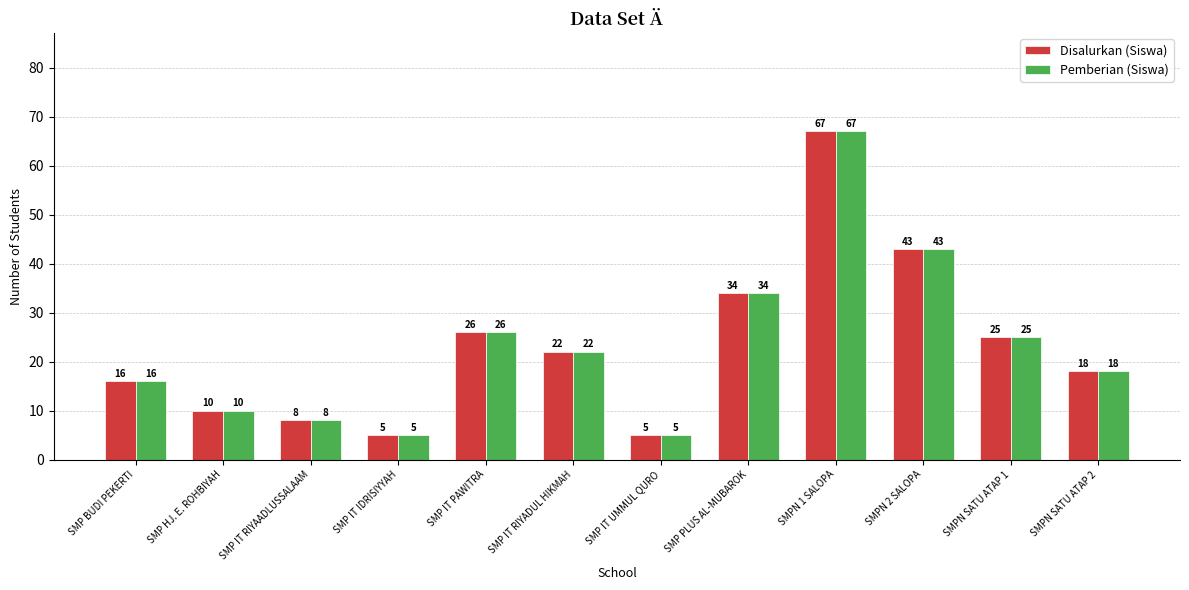

What is the value of the Disalurkan (Siswa) bar at the 5th from the left?

26